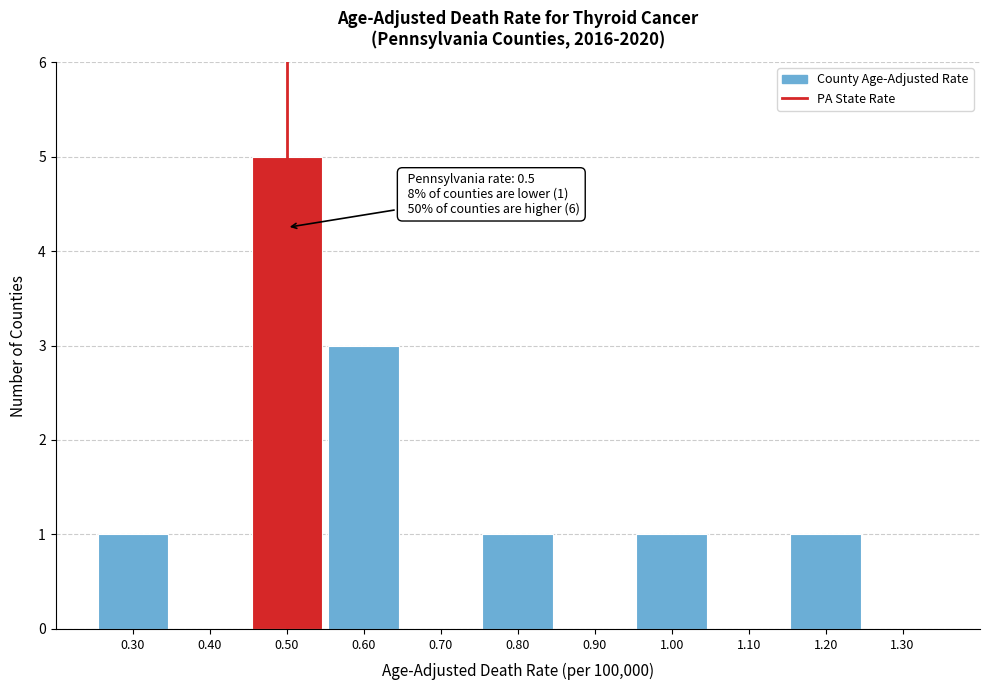

Which range on the x-axis has the tallest bar?

0.45 to 0.55